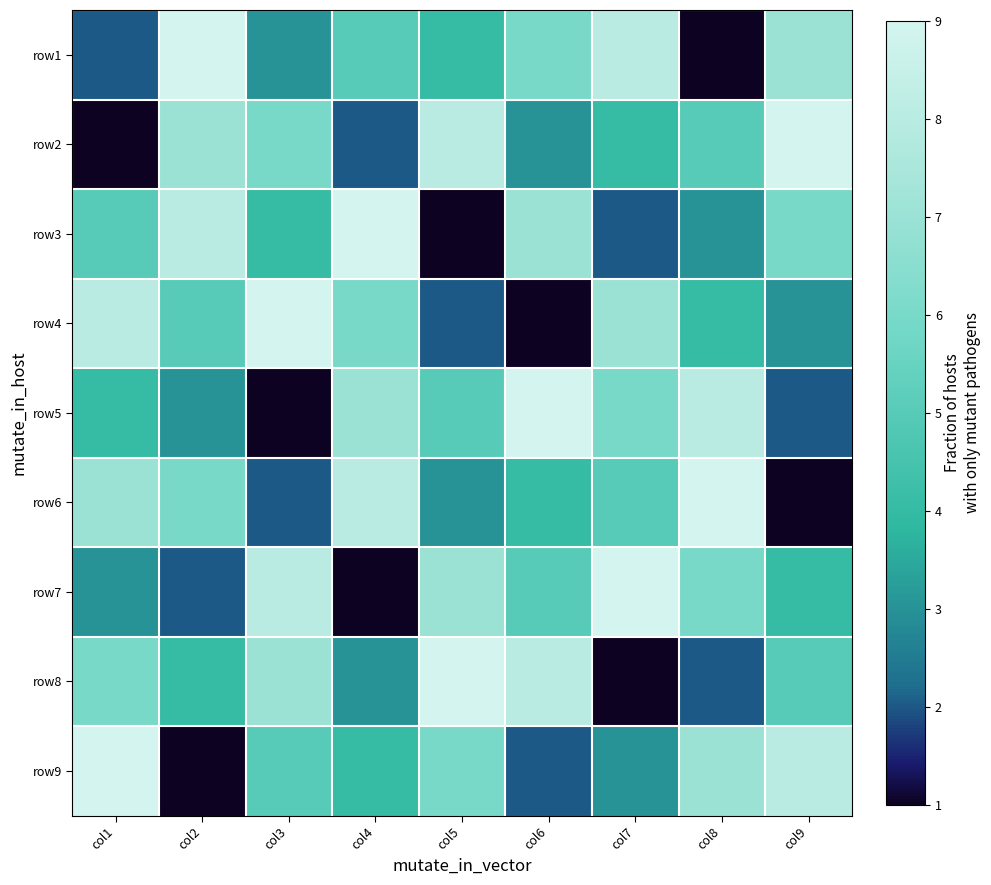

What is the smallest value displayed?

1